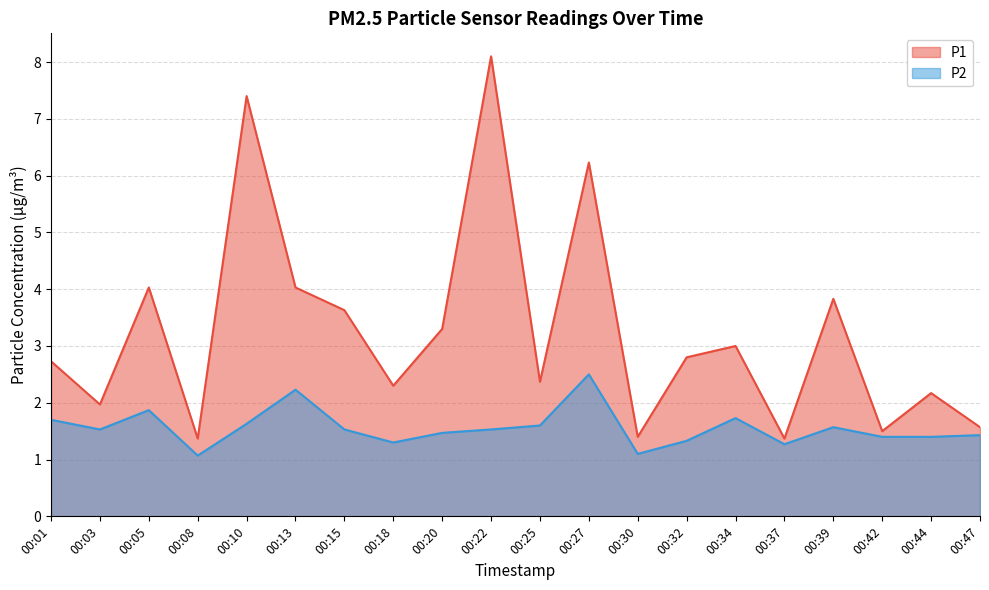

Reading left to right, what are all the values shown in this chart?

P1: 2.7	2.0	4.0	1.4	7.4	4.0	3.6	2.3	3.3	8.1	2.4	6.2	1.4	2.8	3.0	1.4	3.8	1.5	2.2	1.6
P2: 1.7	1.5	1.9	1.1	1.6	2.2	1.5	1.3	1.5	1.5	1.6	2.5	1.1	1.3	1.7	1.3	1.6	1.4	1.4	1.4